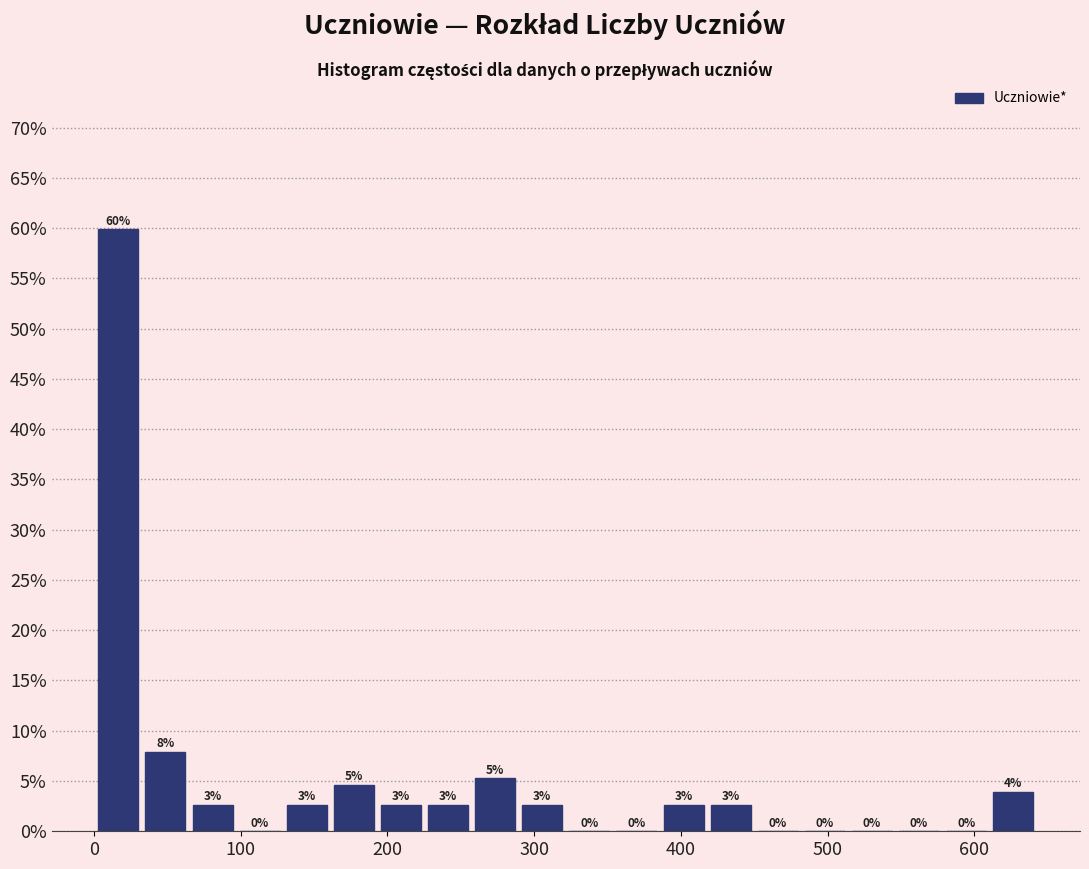

Read against the x-axis, roughly where is the centre of the tallest bar?

20